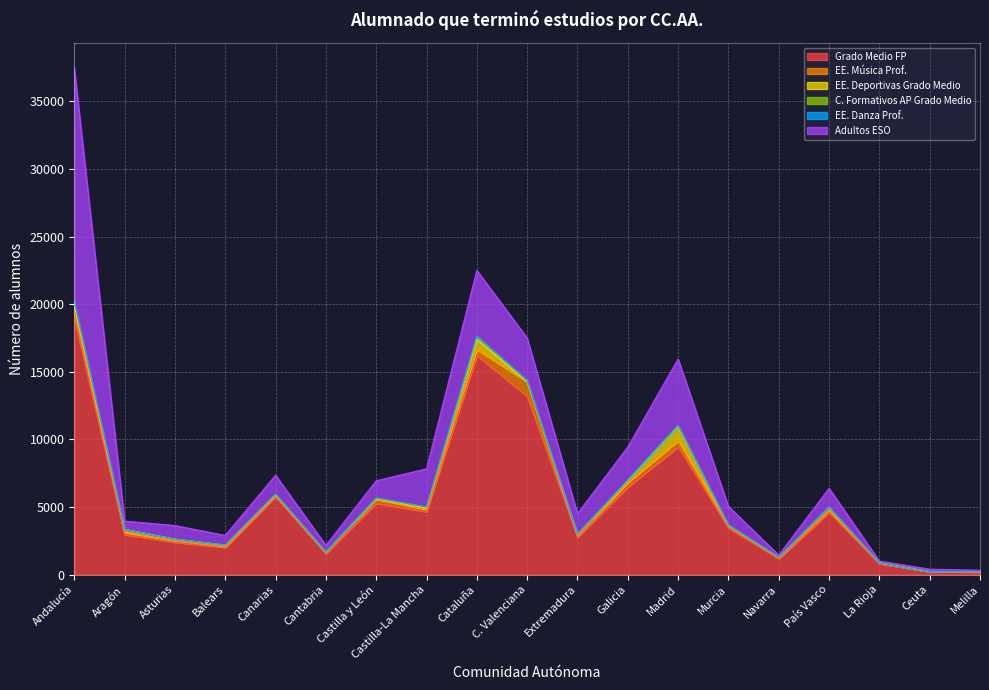

What is the label of the 4th point from the right?

País Vasco